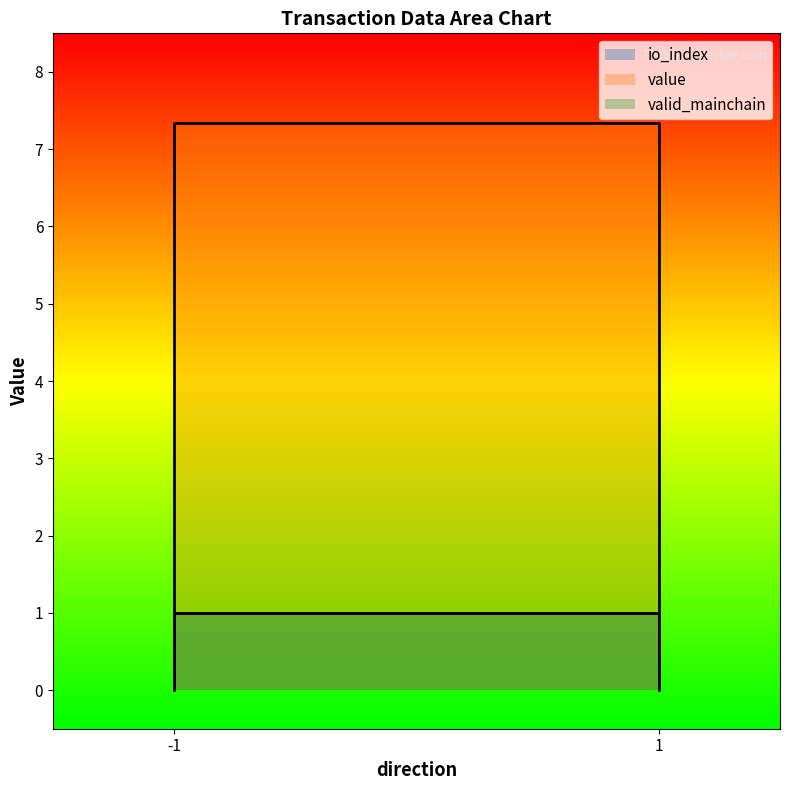

At which label does value first exceed 7?

-1